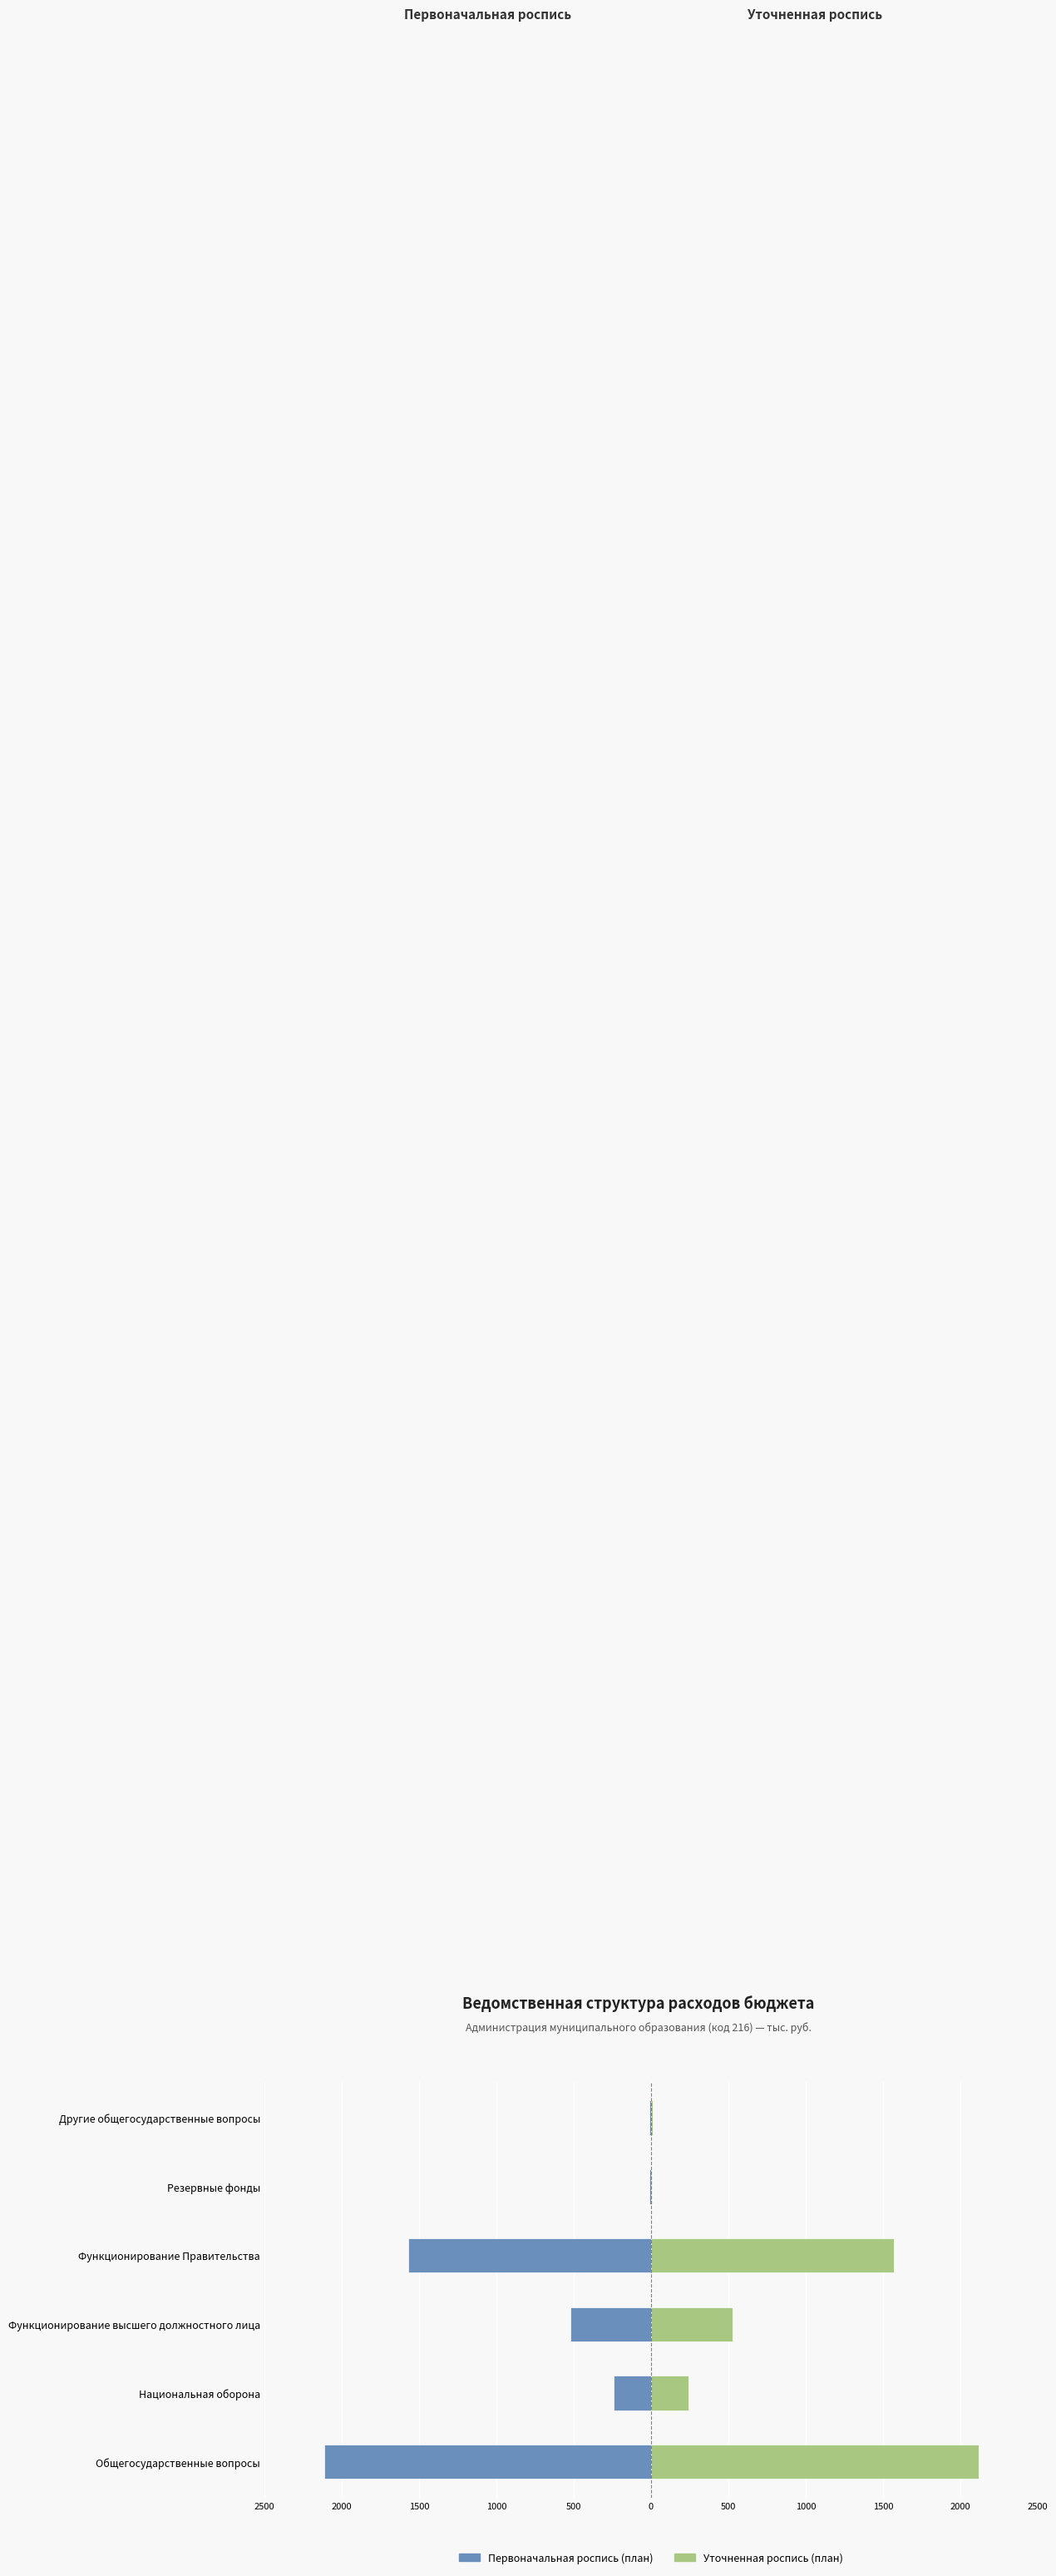

What is the highest value of the Уточненная роспись (план) series?

2116.3